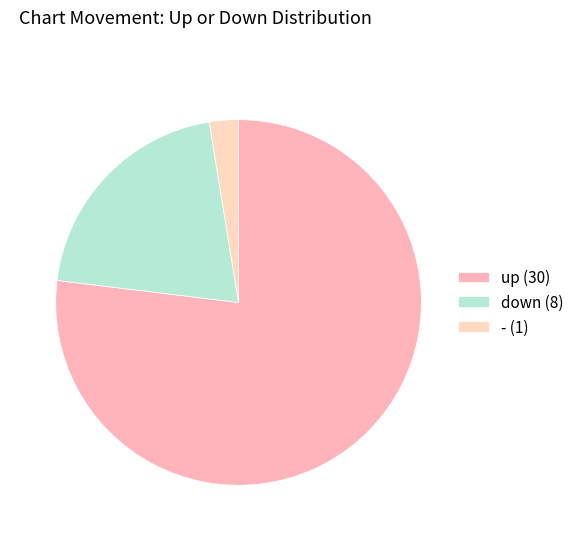

How many segments does this pie chart have?

3